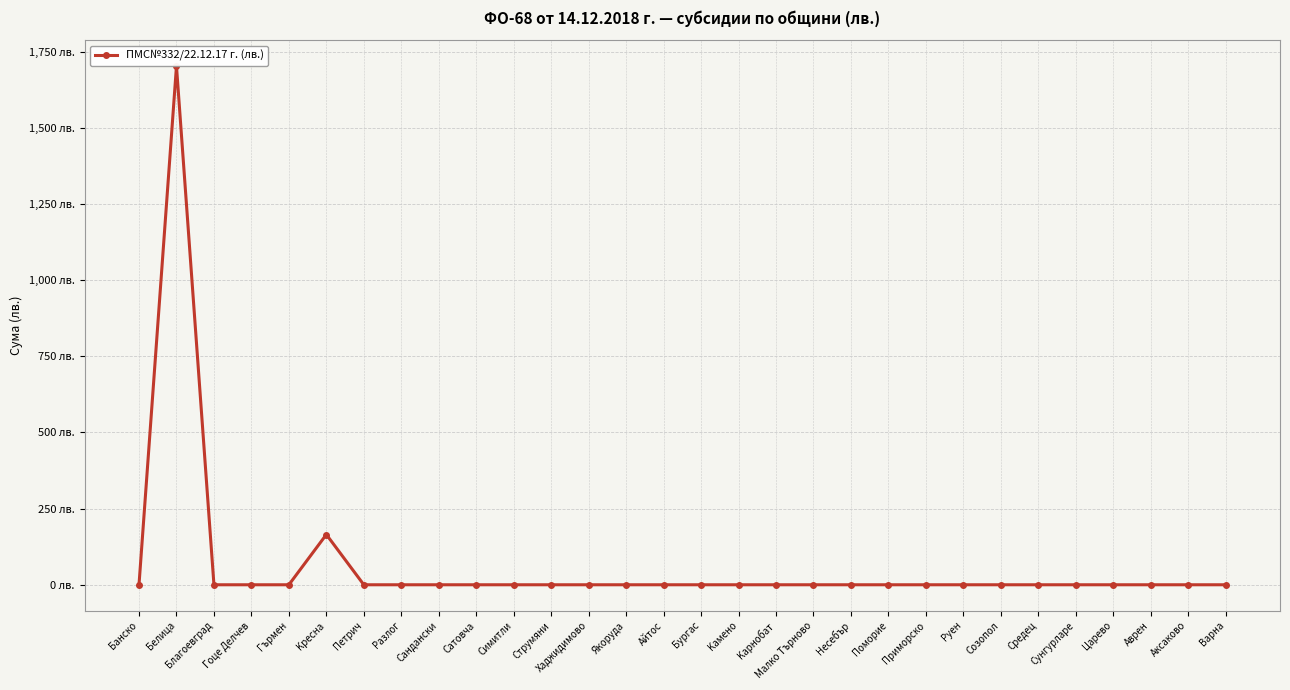

Where is the first local maximum?

Белица